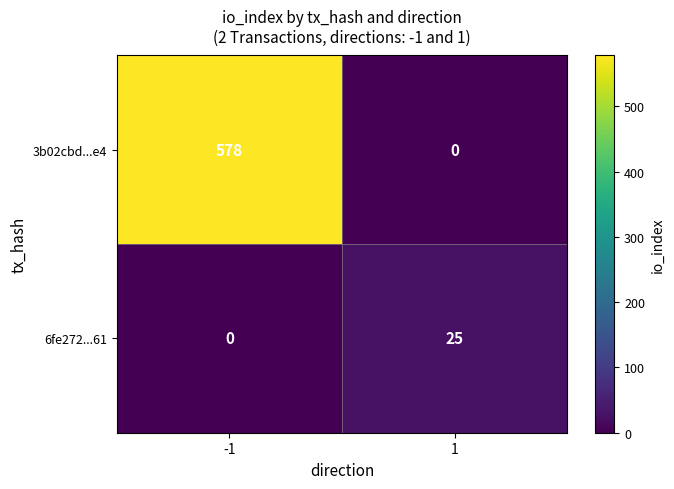

Rank the series by their maximum value, from lowest to highest.

6fe272...61, 3b02cbd...e4